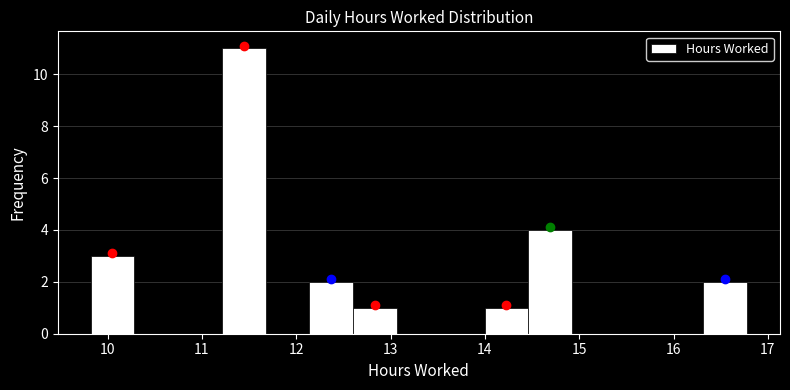

How tall is the bar that spans 14.5 to 14.9 on the x-axis? Neither the bar edges nor the heights are printed on the chart, so give them approximately, as read against the axes.

4